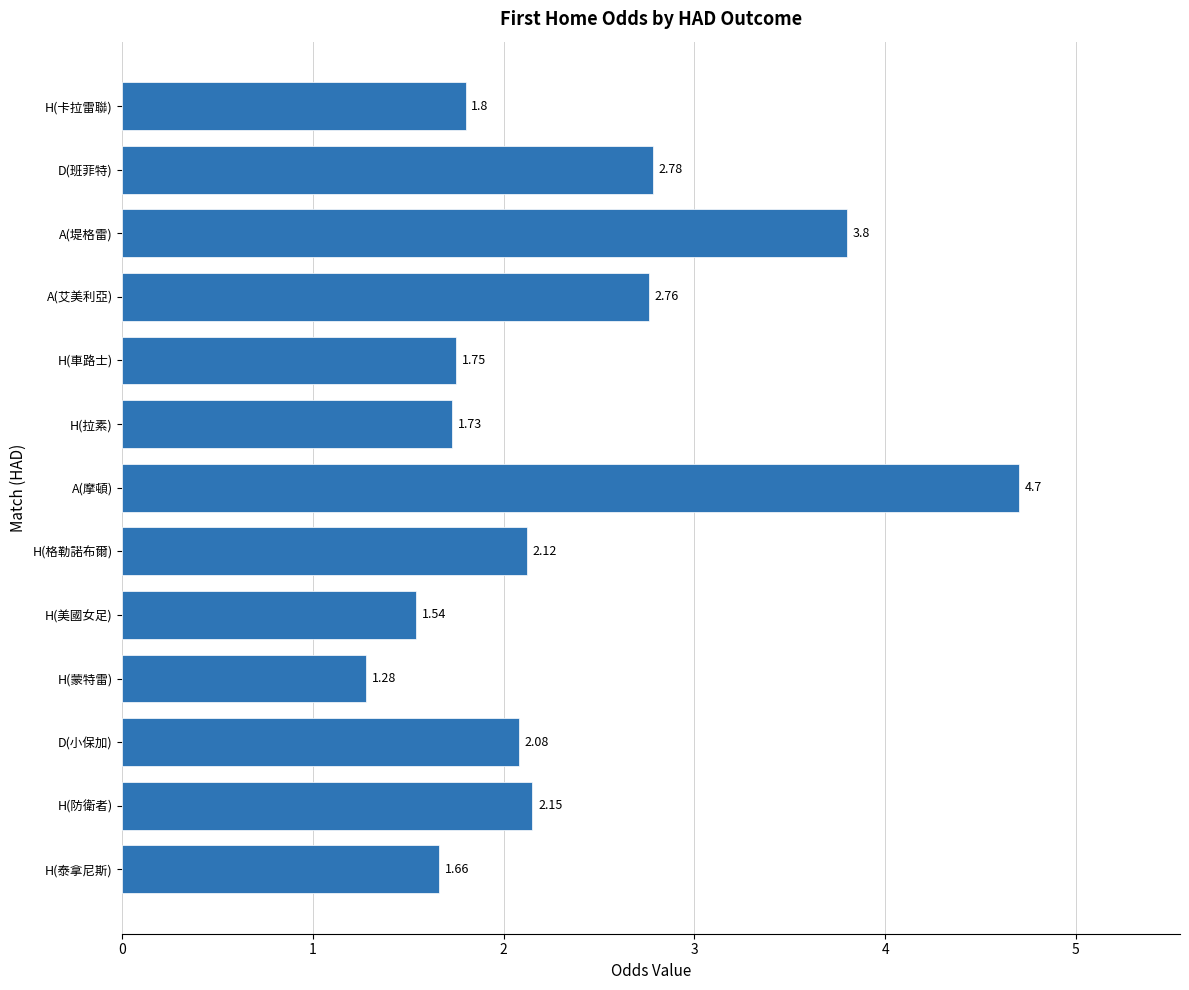

Rank the categories by value from lowest to highest.

H(蒙特雷), H(美國女足), H(泰拿尼斯), H(拉素), H(車路士), H(卡拉雷聯), D(小保加), H(格勒諾布爾), H(防衛者), A(艾美利亞), D(班菲特), A(堤格雷), A(摩頓)